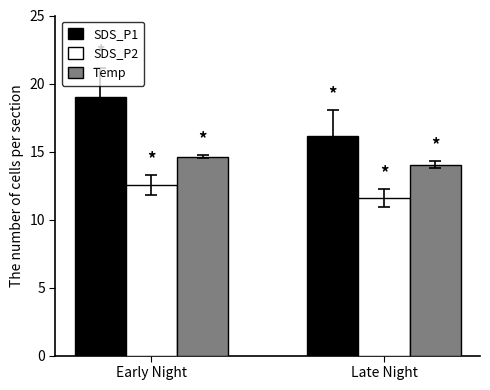

What is the difference between the maximum and minimum values in the Temp series?

0.6